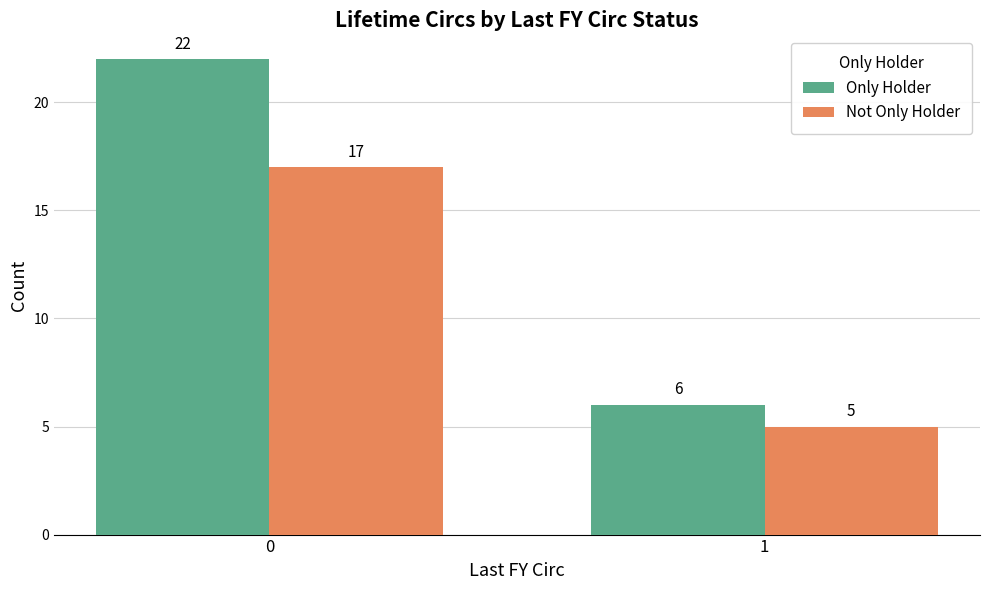

What is the value of the Not Only Holder bar at the 1st from the left?

17